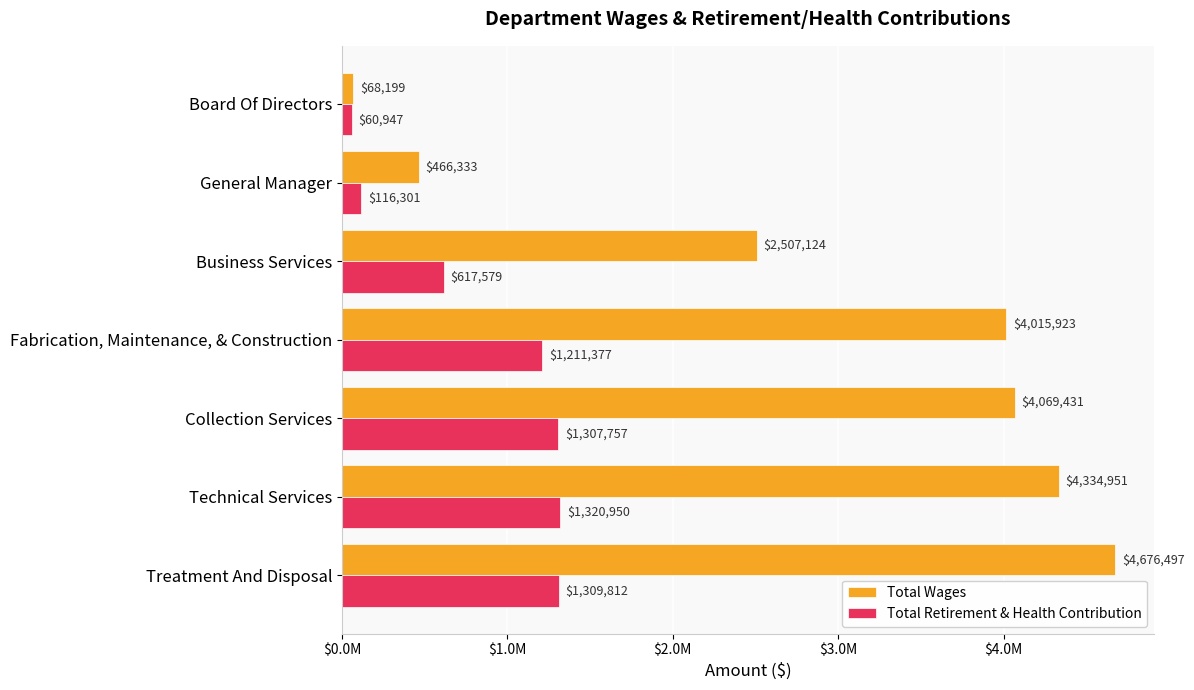

How many data points in Total Retirement & Health Contribution are above 1211377?

3